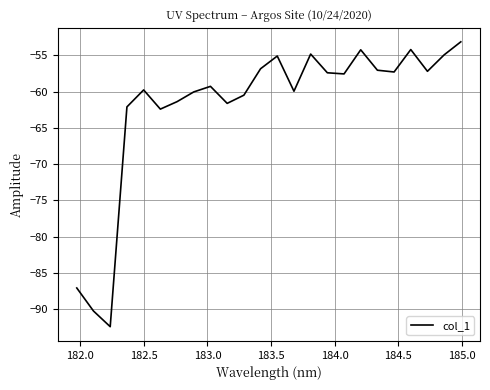

What is the difference between the maximum and minimum values?

39.3